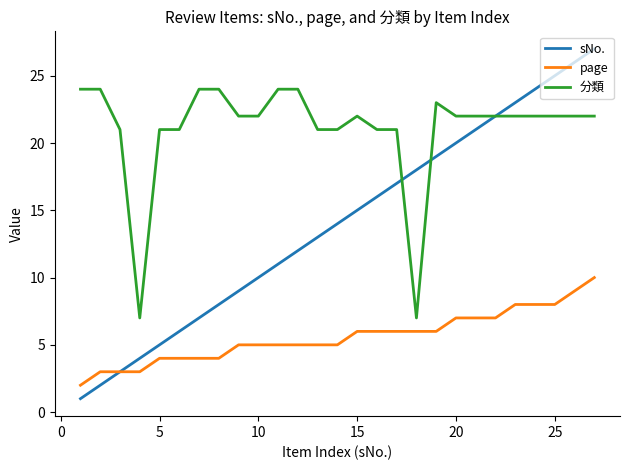

What is the maximum value for page?

10